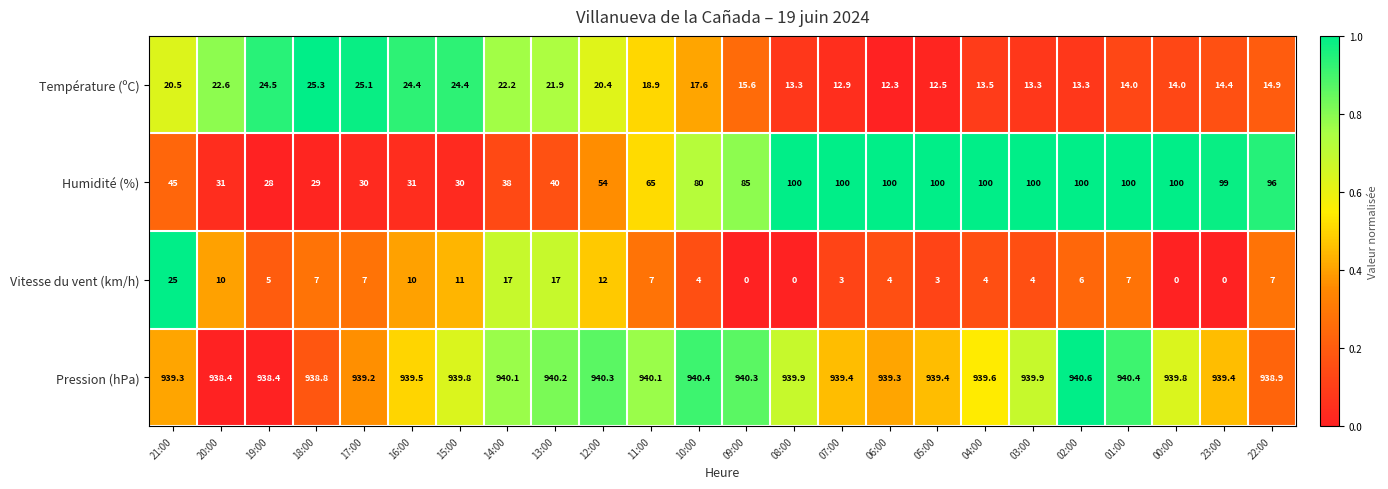

Rank the series at 11:00 from highest to lowest value.

Pression (hPa), Humidité (%), Température (ºC), Vitesse du vent (km/h)